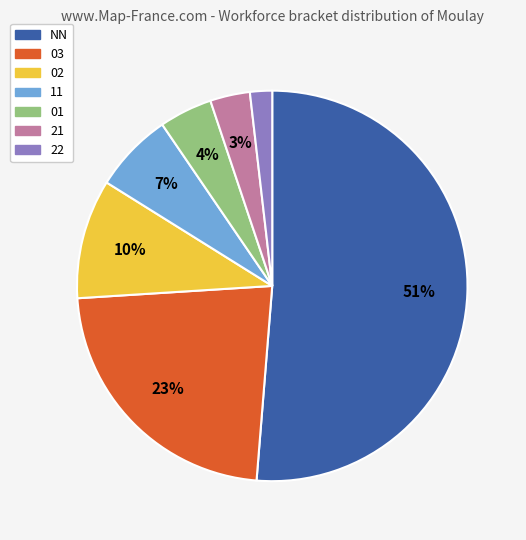

Which slice represents more than half of the pie?

NN